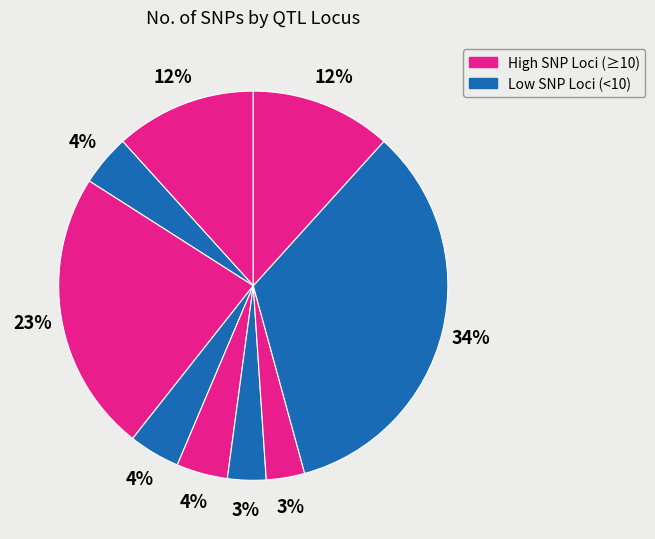

How many segments does this pie chart have?

9